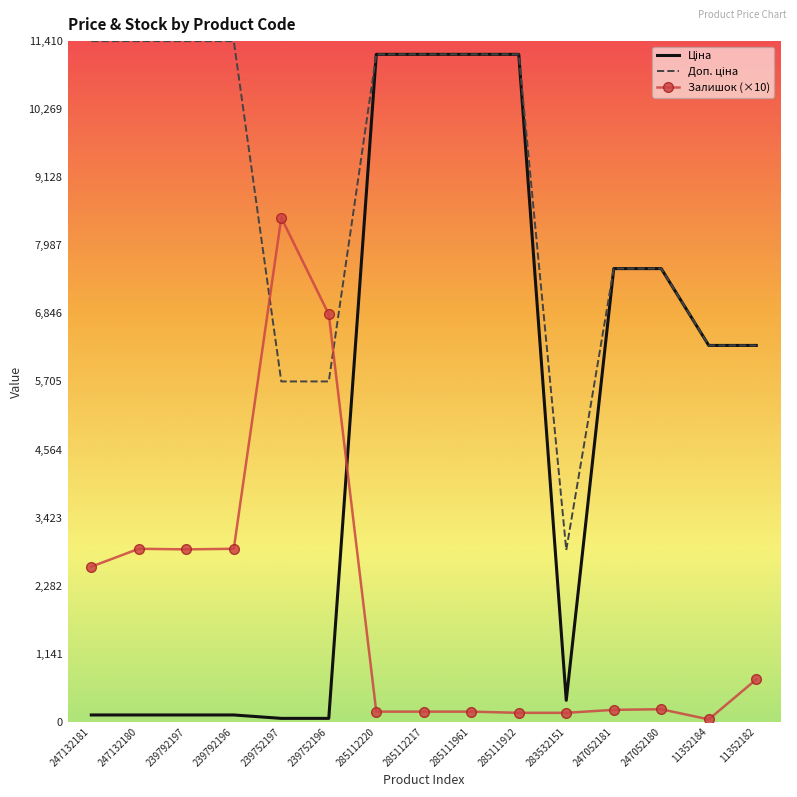

What is the maximum value shown in the chart?

11410.0